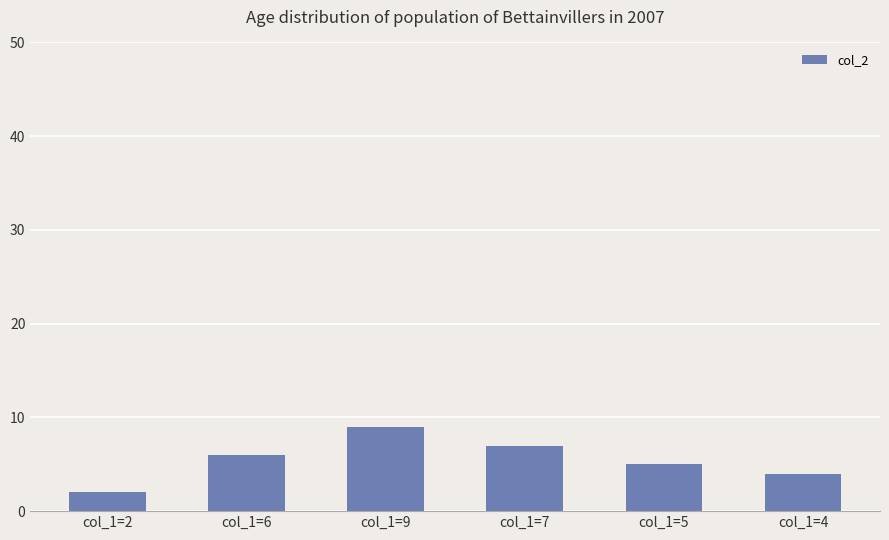

What is the change in value from col_1=6 to col_1=7?

+1